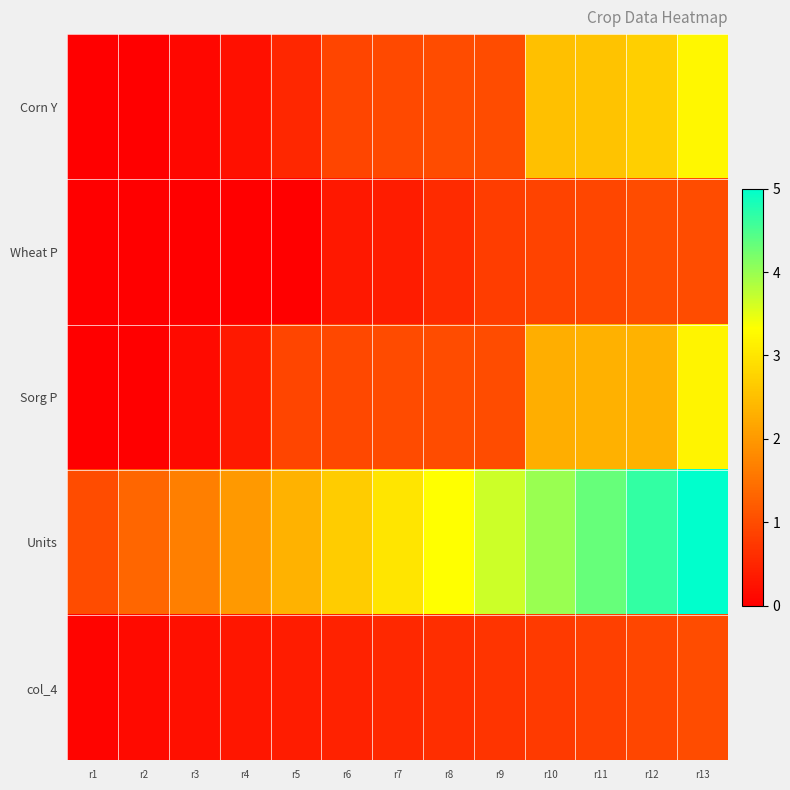

At how many categories does at least one series exceed 4?

3